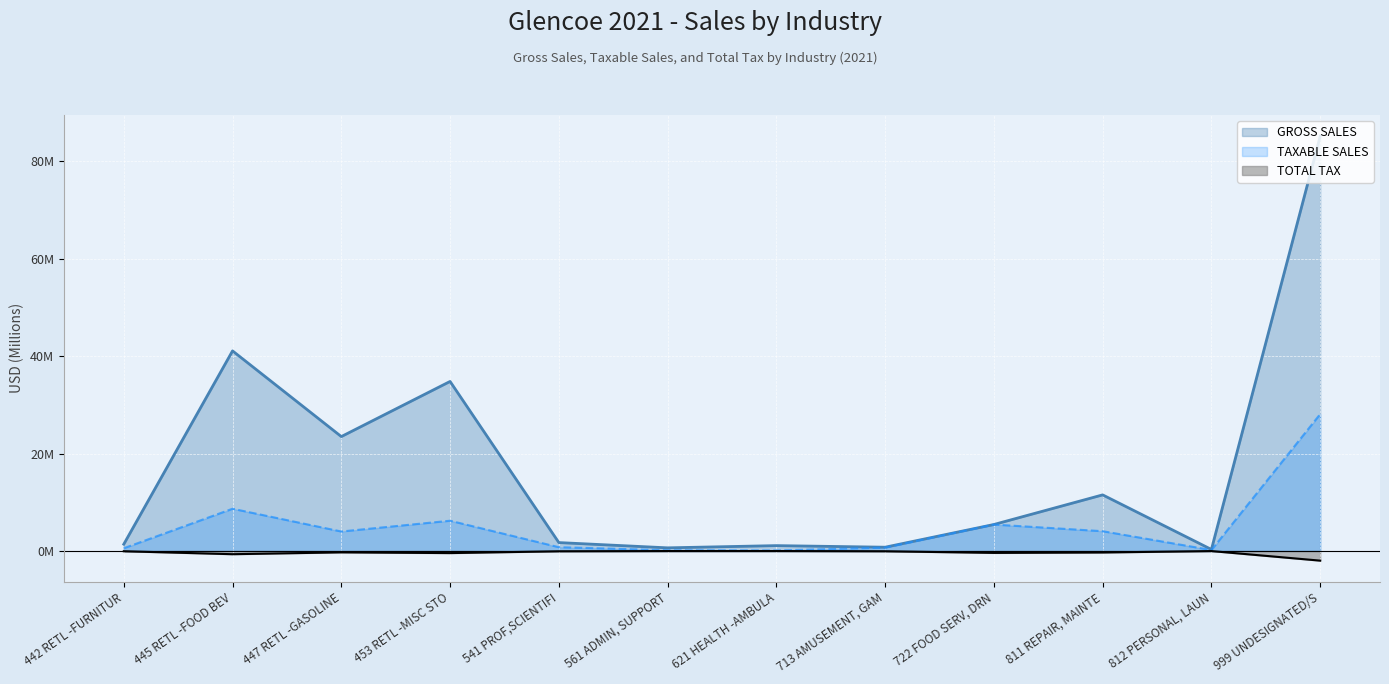

At which category is the sum across all series the highest?

999 UNDESIGNATED/S